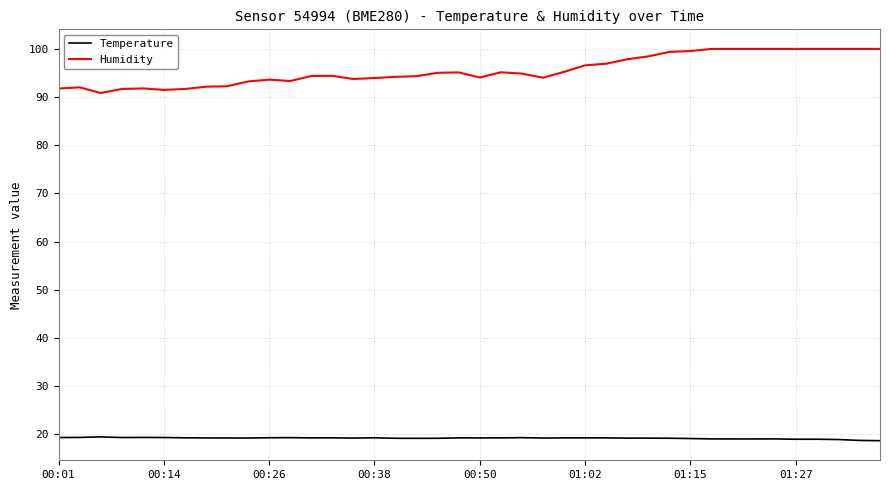

Is this an area chart (filled region under the line)?

No